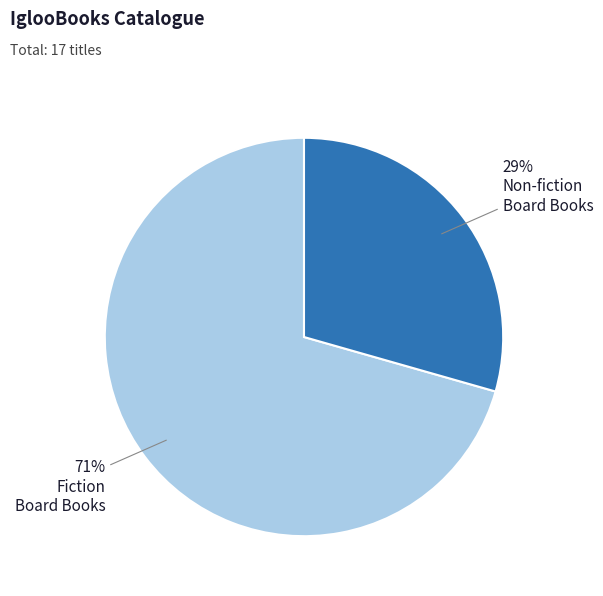

Is there a majority slice in this chart?

Yes